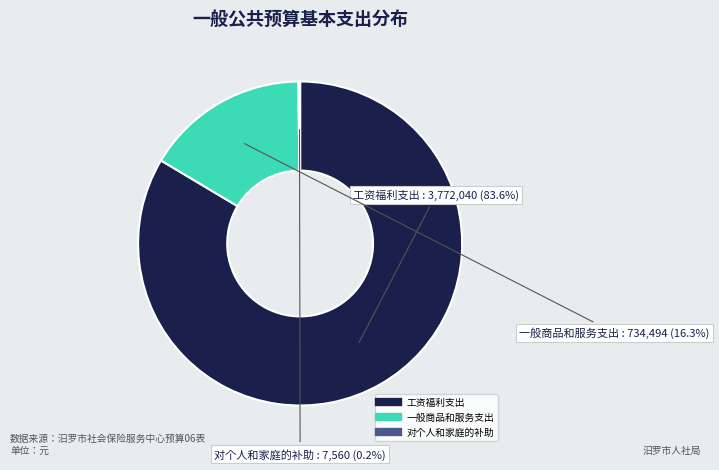

Is 工资福利支出 the majority of the pie?

Yes